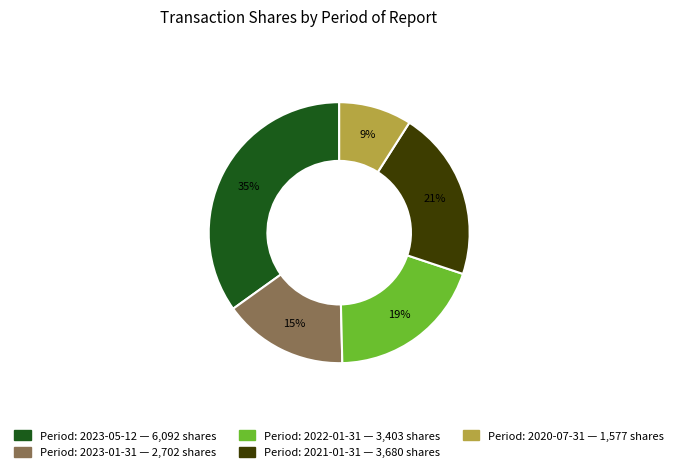

How many slices are in this pie chart?

5